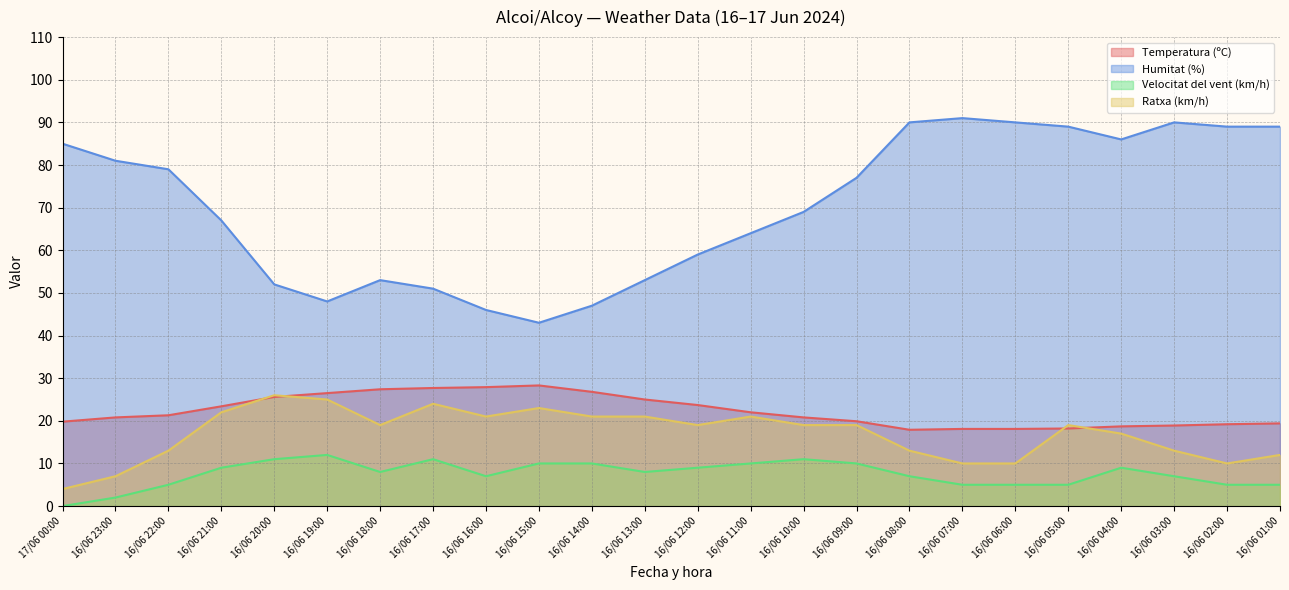

What is the maximum value for Velocitat del vent (km/h)?

12.0